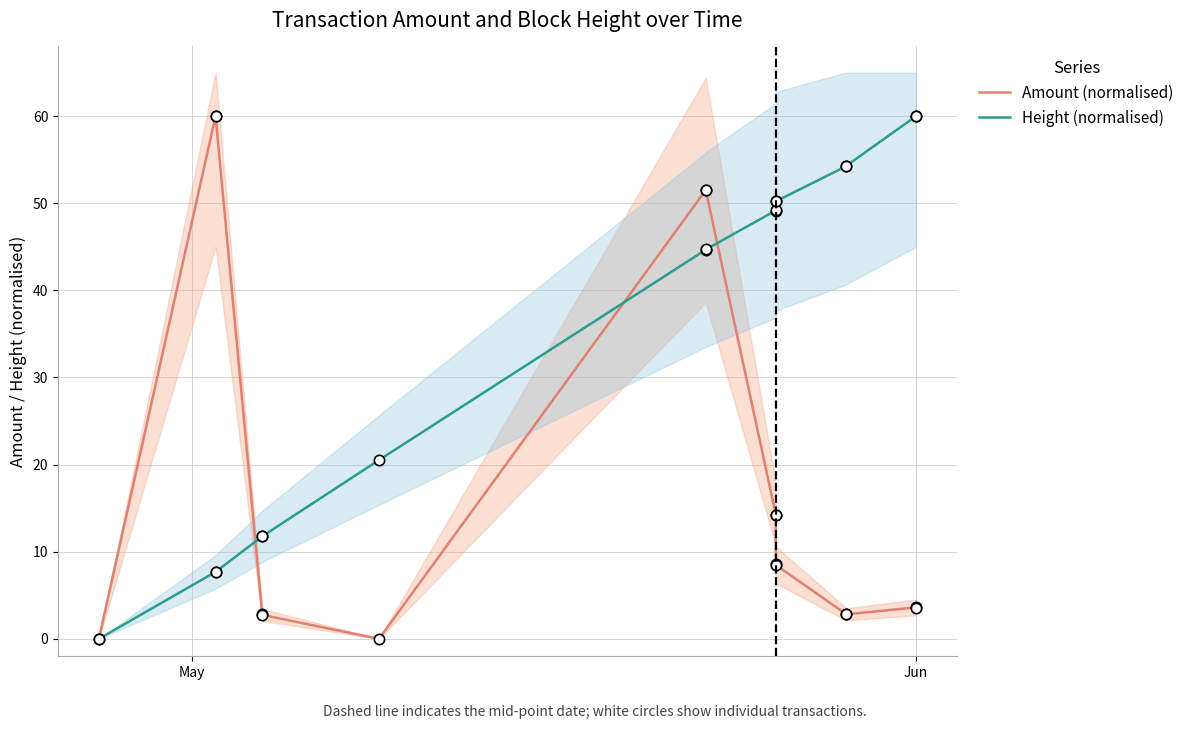

Which series has the largest Y range (max minus min)?

Amount (normalised)